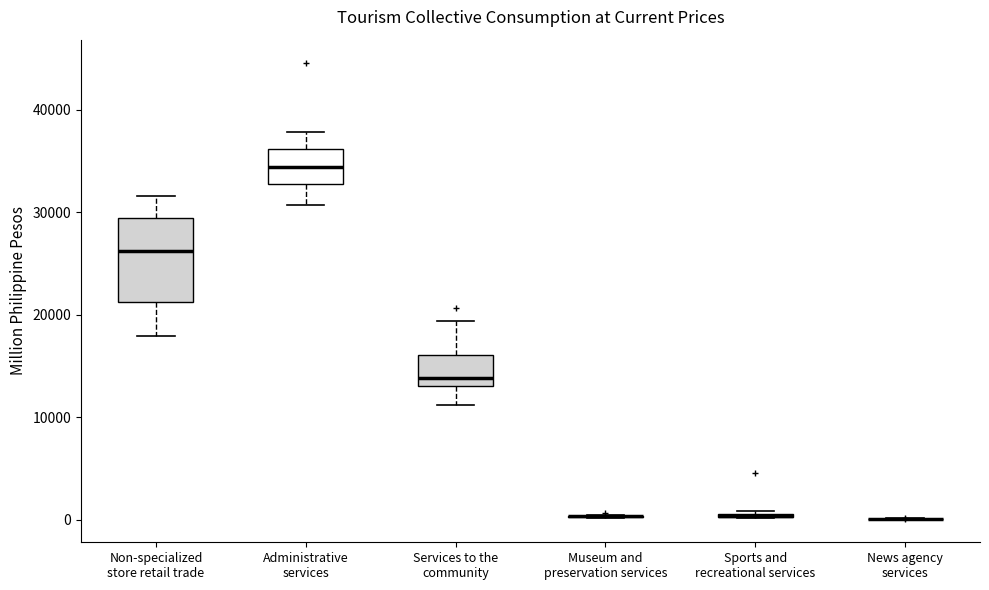

Comparing the boxes themselves (not the whiskers), which one is the tallest?

Non-specialized store retail trade